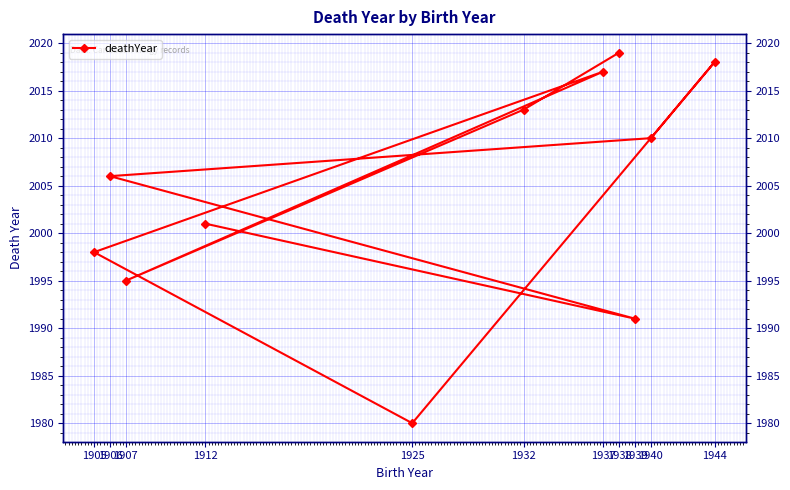

What is the ratio of the value at 1906 to the value at 1940?

1.0